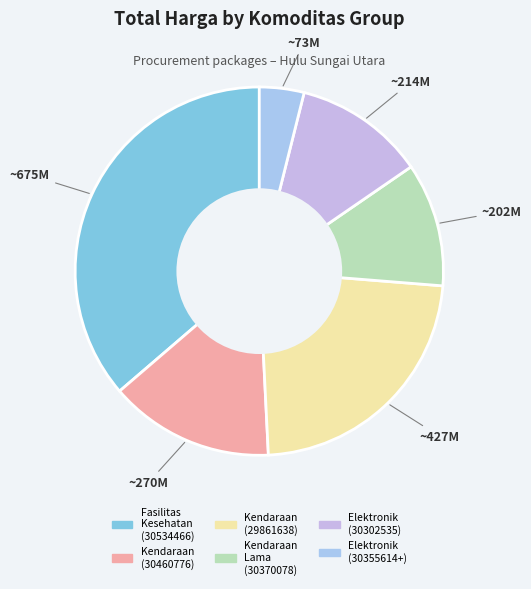

How many segments does this pie chart have?

6